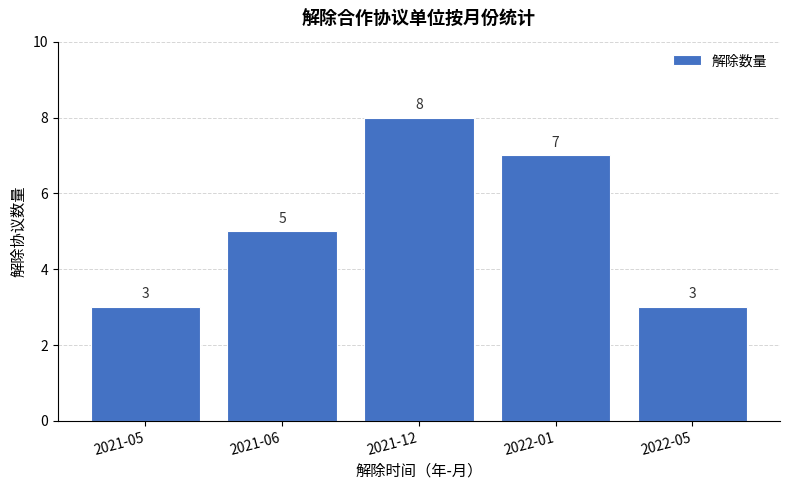

Reading left to right, extract all data points from this chart.

2021-05=3	2021-06=5	2021-12=8	2022-01=7	2022-05=3